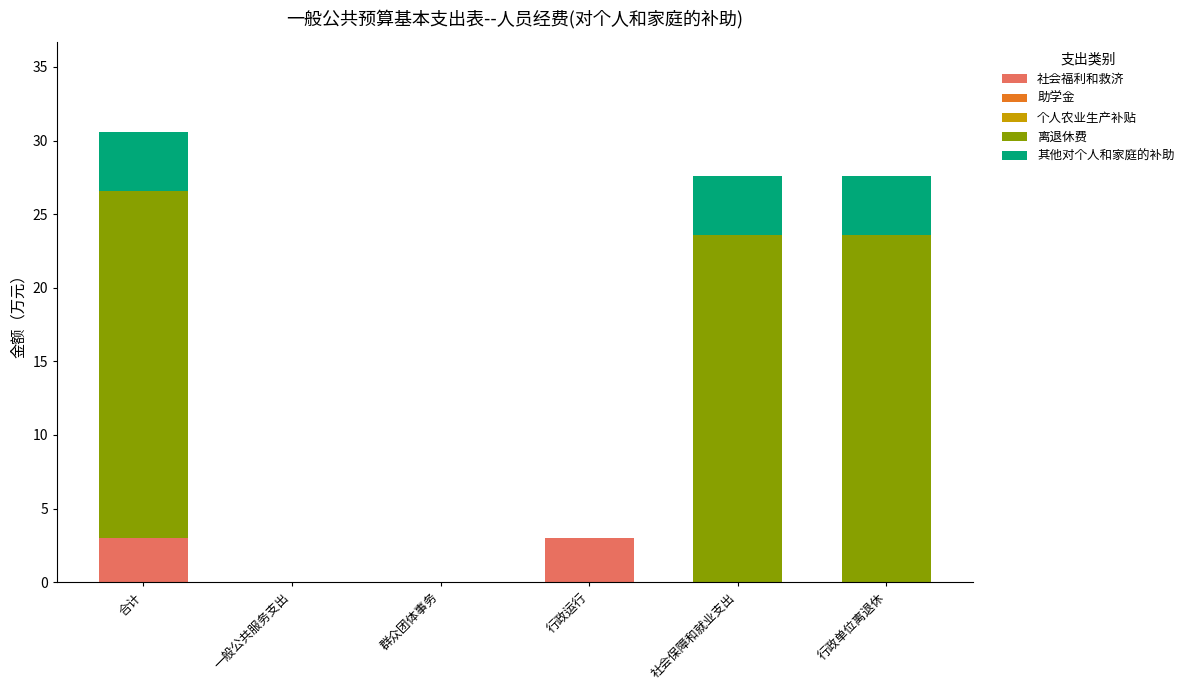

What is the approximate value of 社会福利和救济 at 合计?

3.0